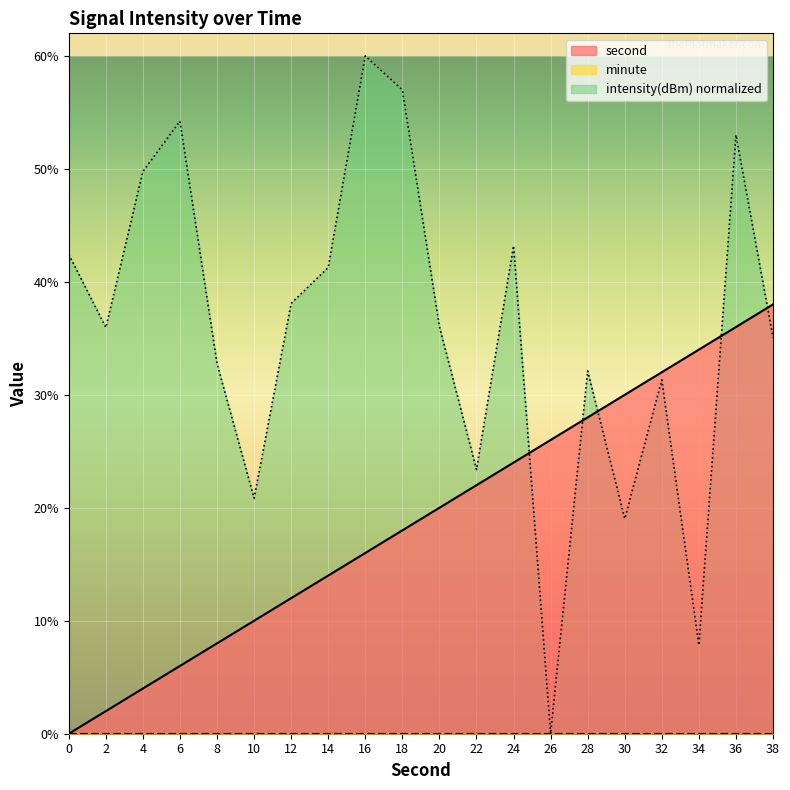

At which label does intensity(dBm) normalized reach its minimum?

26